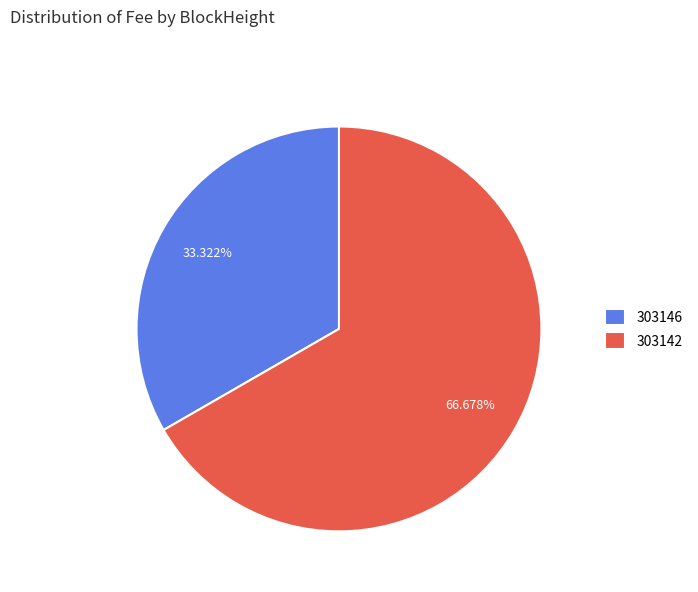

True or false: 303142 accounts for 99% of the total.

False